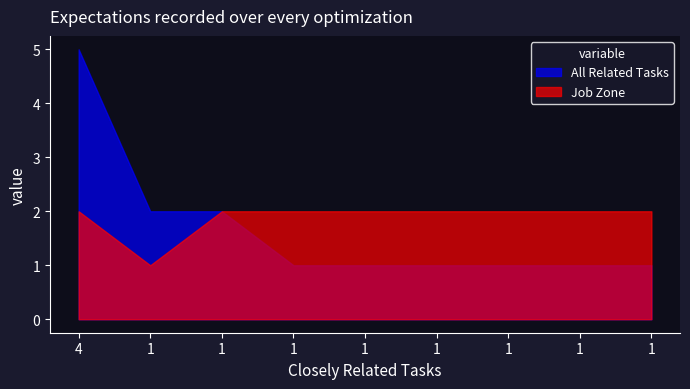

How many data points in Job Zone are less than 2?

1